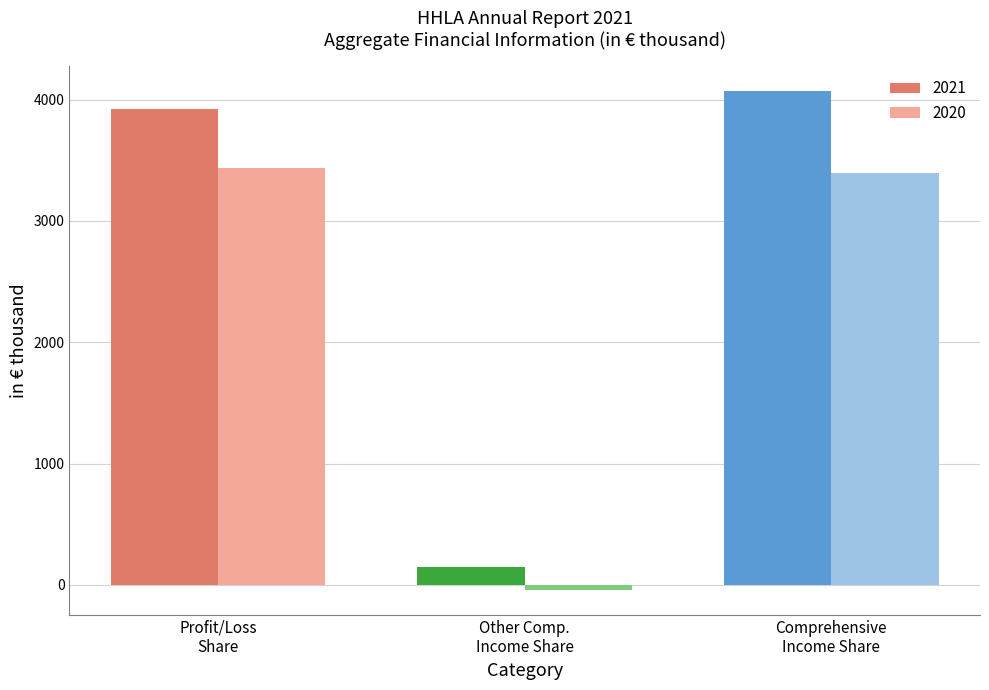

What is the difference between the maximum and minimum values in the 2021 series?

3919